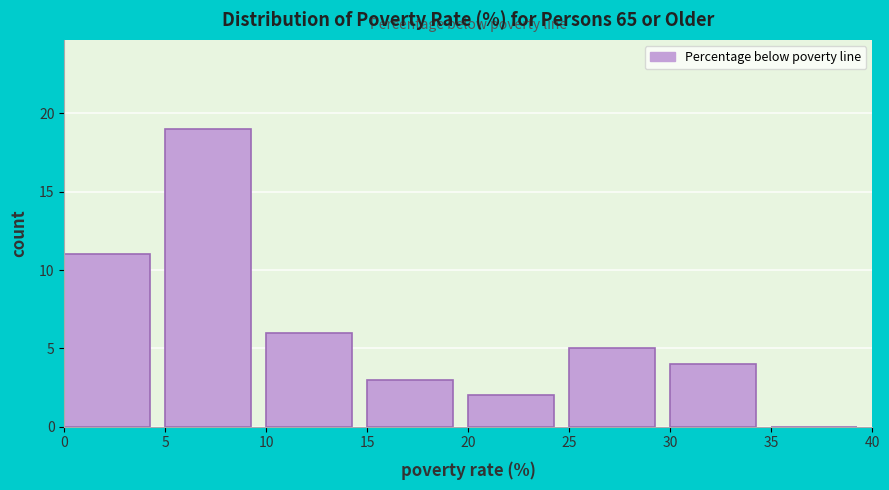

Reading left to right, transcribe this chart: for each bar, give the range it covers on the x-axis and its height. The values are not printed on the chart, so give them approximately, as read against the axis.

0 to 5: 11
5 to 10: 19
10 to 15: 6
15 to 20: 3
20 to 25: 2
25 to 30: 5
30 to 35: 4
35 to 40: 0